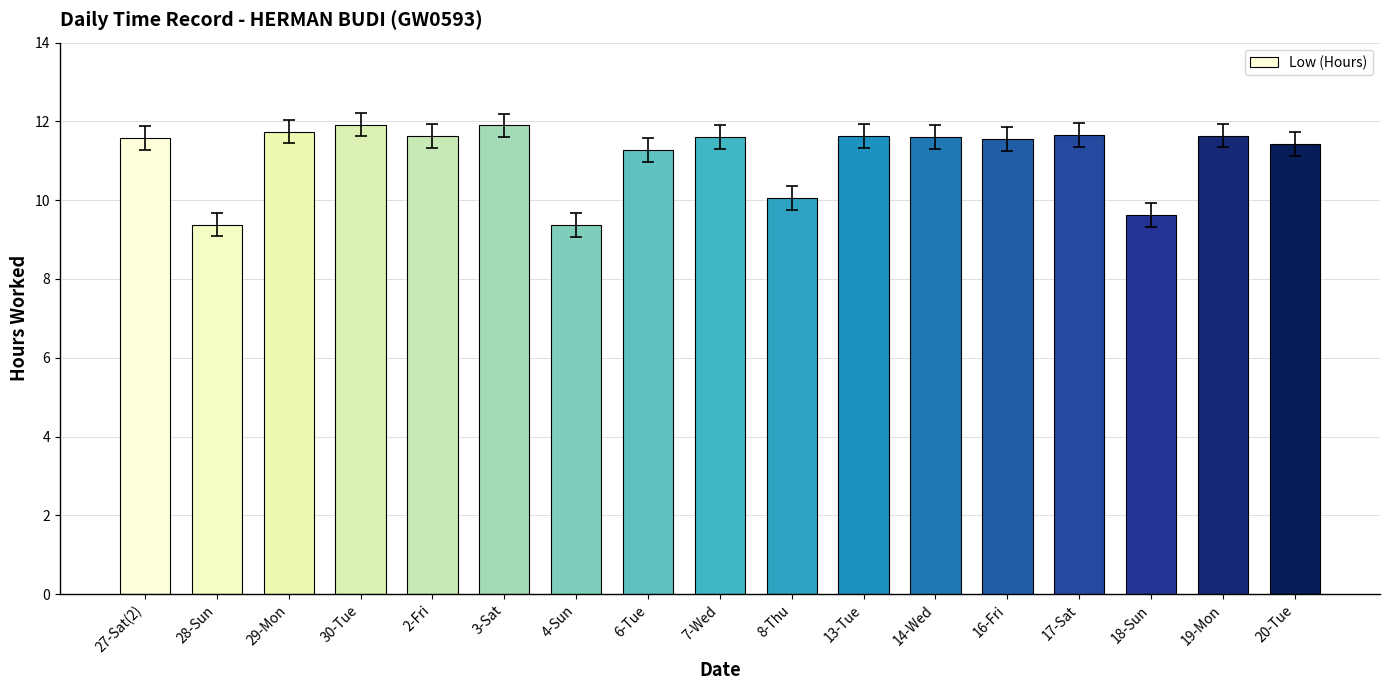

What is the approximate value at 30-Tue?

11.9